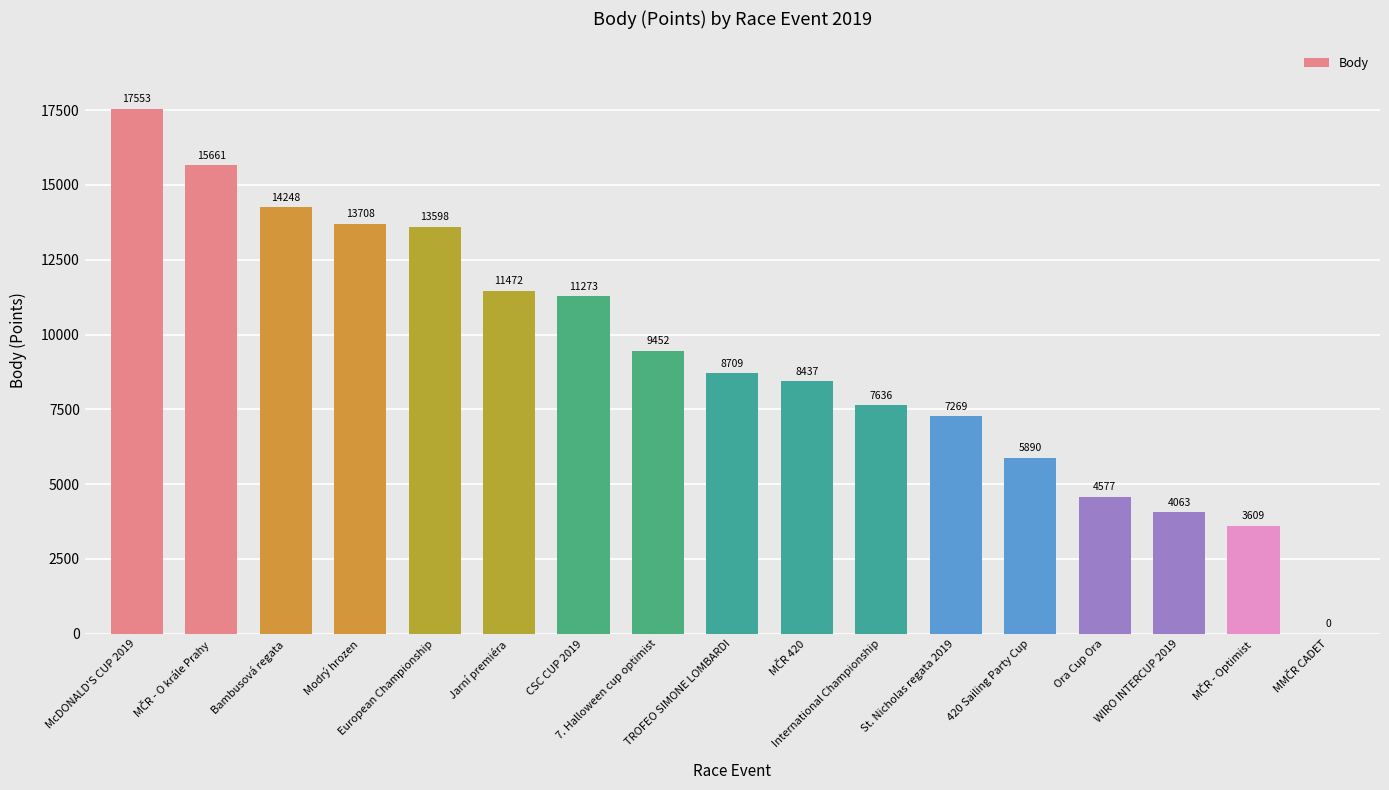

Which has a higher value, Jarní premiéra or McDONALD'S CUP 2019?

McDONALD'S CUP 2019